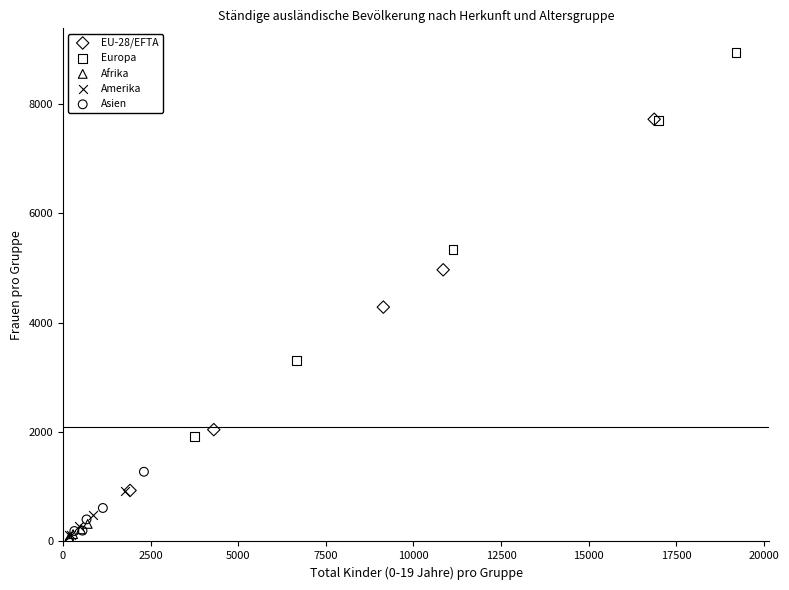

Which series has the largest Y range (max minus min)?

Europa